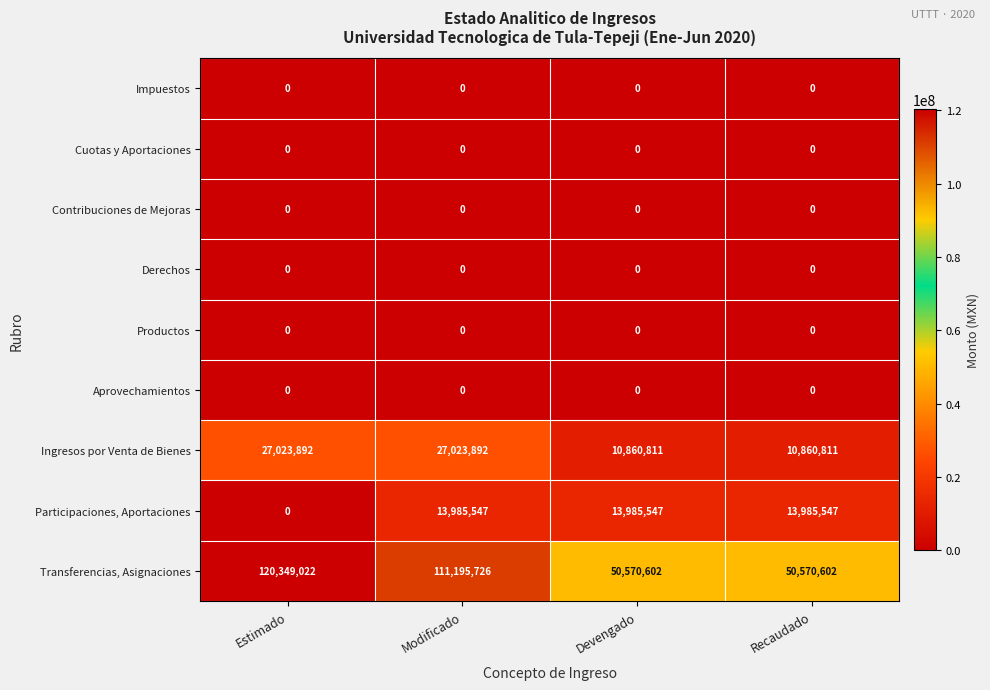

What is the spread (max minus min) of values at Modificado?

111195726